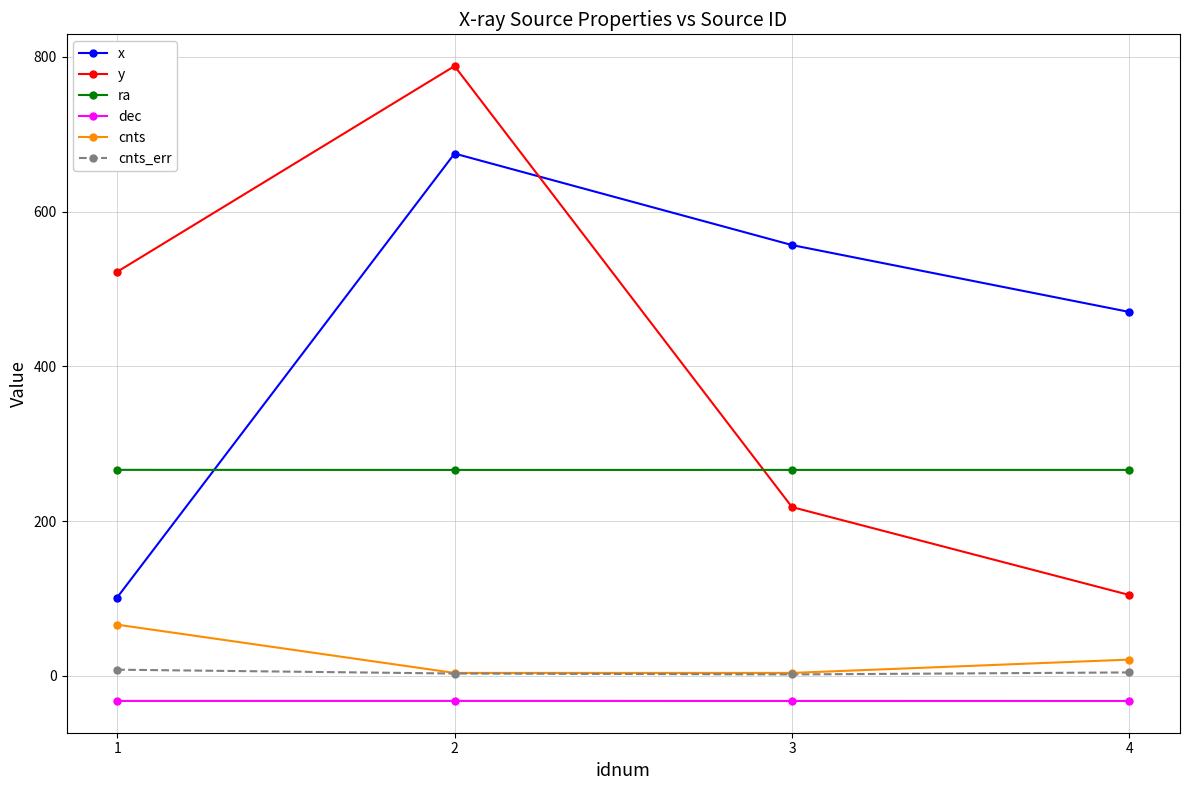

The value of x at 3 is 977.2. True or false?

False